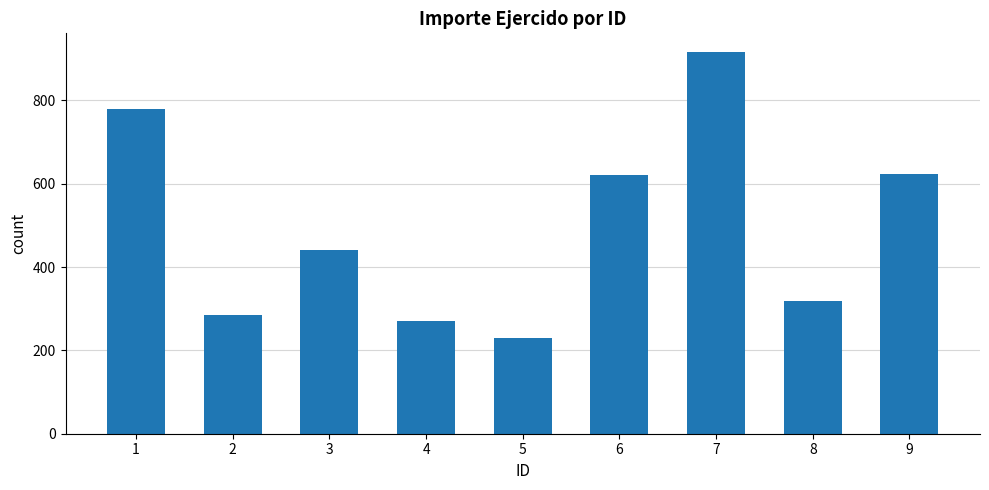

What is the change in value from 3 to 4?

-170.0